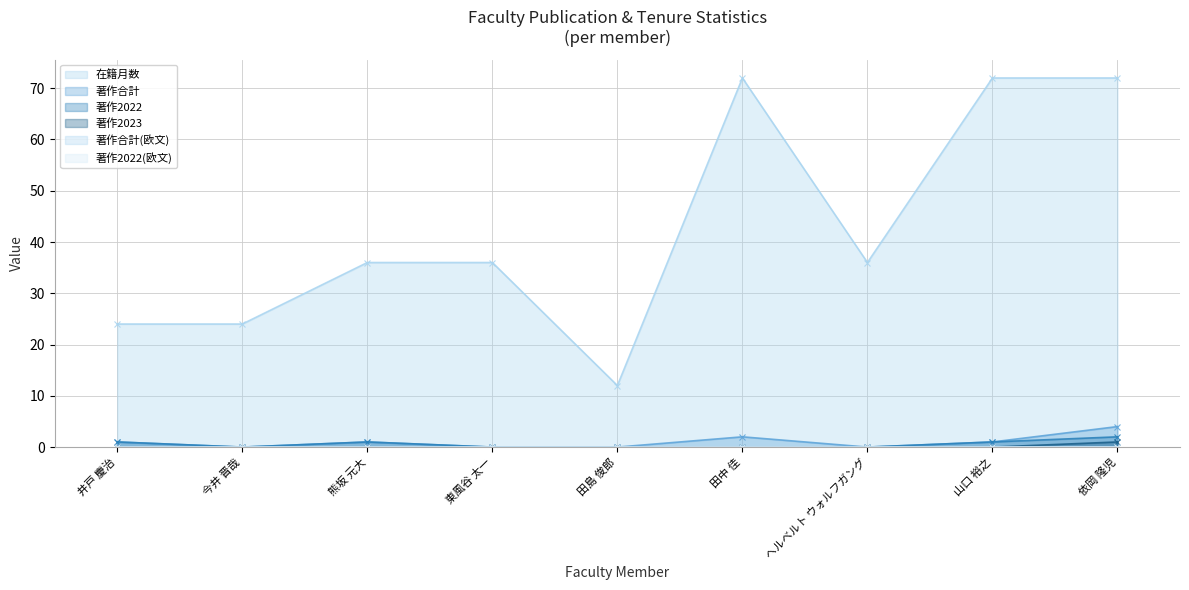

Which has a higher value, 依岡 隆児 or 今井 晋哉?

依岡 隆児